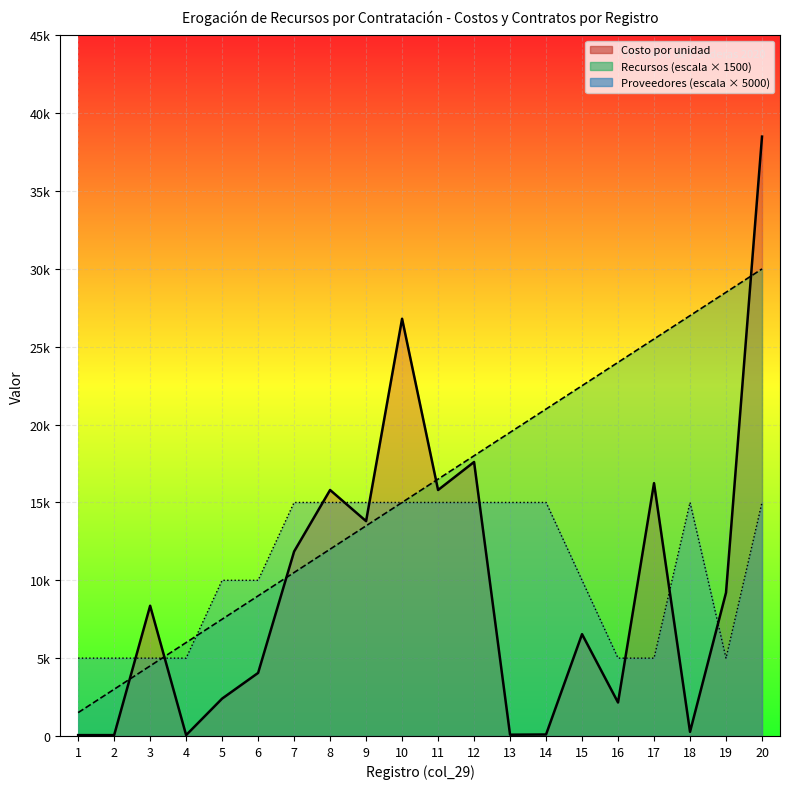

Reading right to left, extract all data points from this chart.

Respecto a los proveedores y su contrat…: 15000	5000	15000	5000	5000	10000	15000	15000	15000	15000	15000	15000	15000	15000	10000	10000	5000	5000	5000	5000
Respecto a los recursos y el presupuest…: 30000	28500	27000	25500	24000	22500	21000	19500	18000	16500	15000	13500	12000	10500	9000	7500	6000	4500	3000	1500
Costo por unidad: 38500	9205	265	16240	2150	6540	95	81	17600	15800	26800	13800	15800	11850	4050	2400	55	8364	55	55